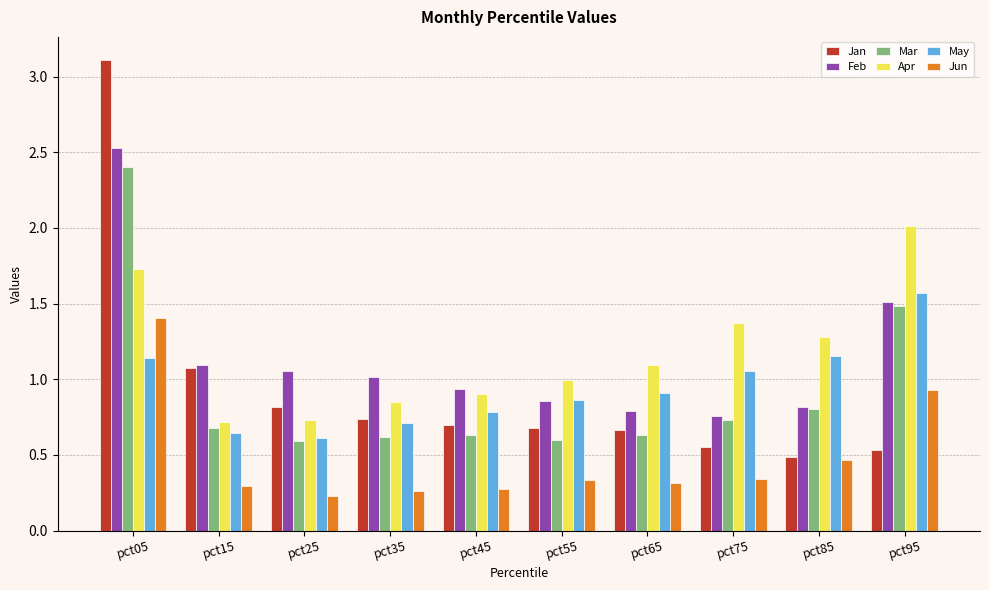

Where is Jan nearest to the value 1?

pct15